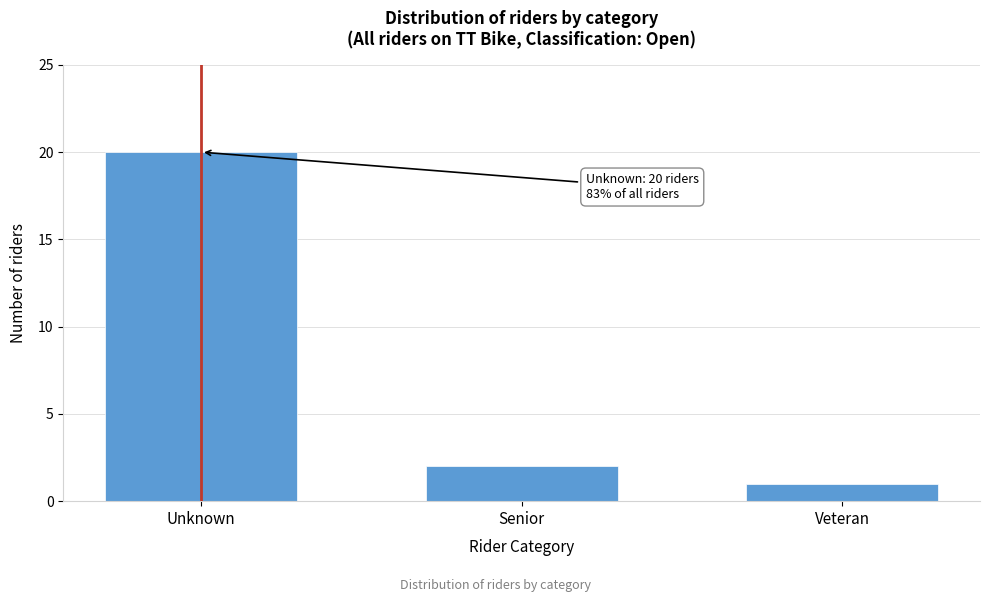

Reading left to right, transcribe all the data shown in this chart.

Unknown=20	Senior=2	Veteran=1